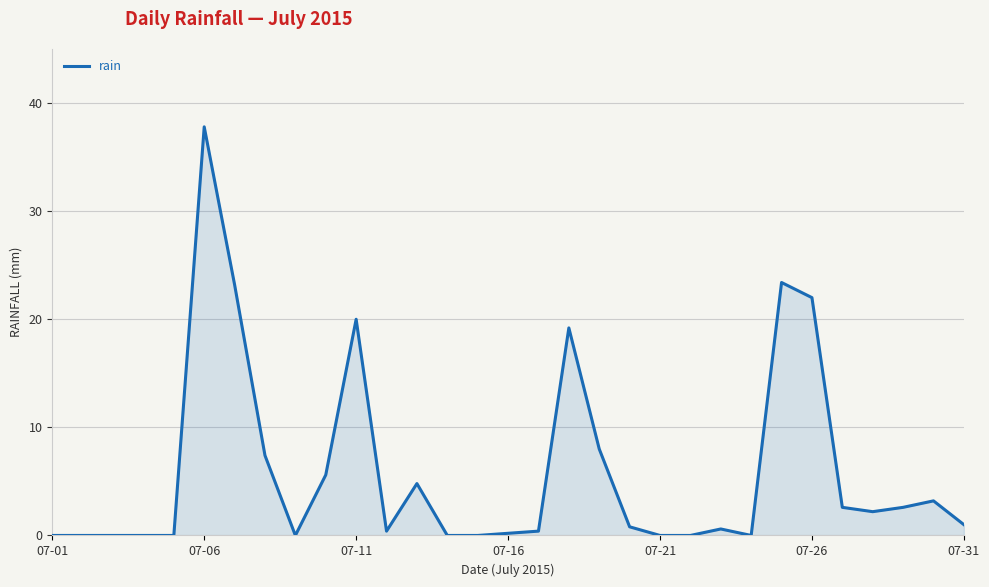

What is the difference between the maximum and minimum values?

37.8